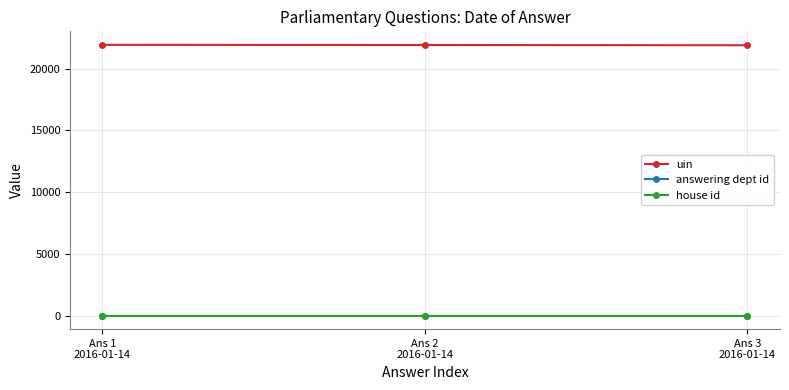

What is the lowest value of the answering dept id series?

7